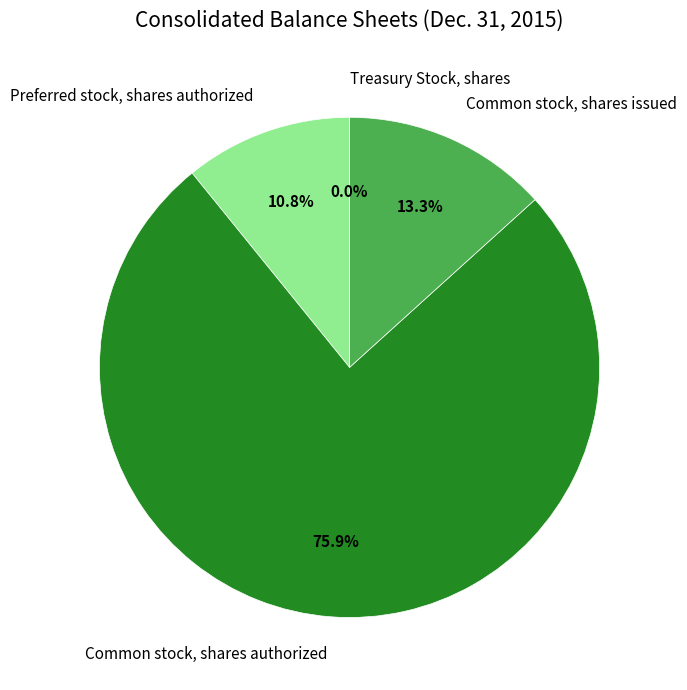

What is the largest slice in the pie chart?

Common stock, shares authorized